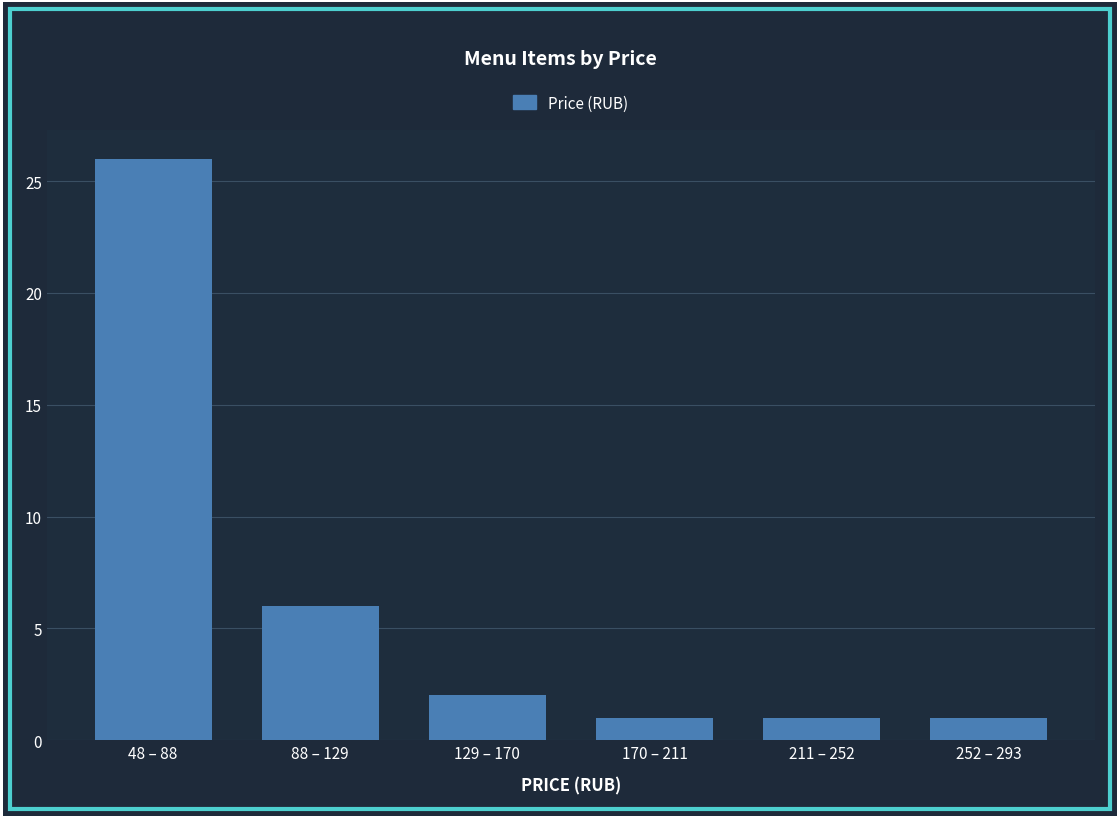

Reading left to right, list all the values displayed in this chart.

26	6	2	1	1	1